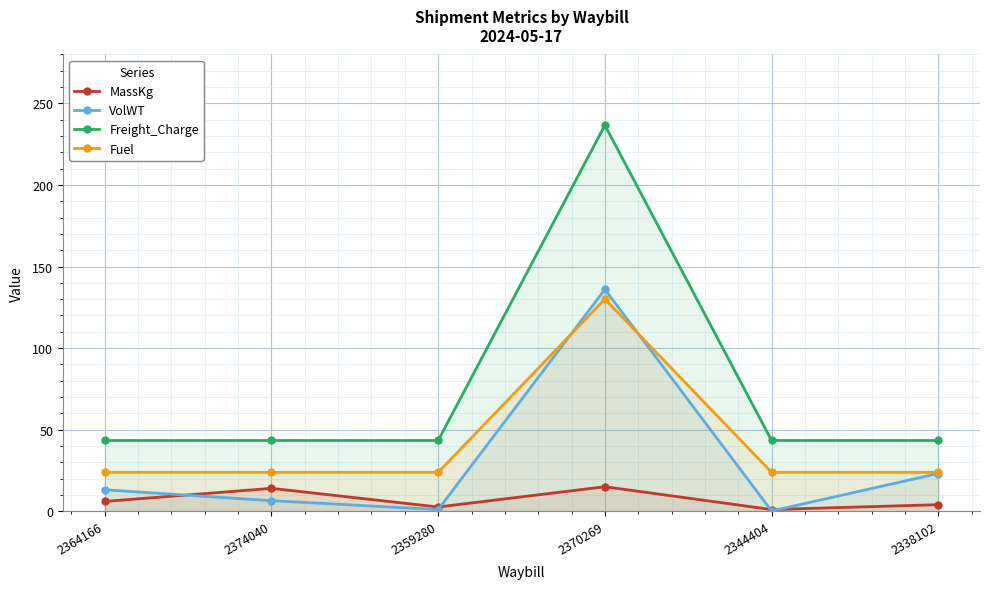

What is the label of the 1st point from the right?

2338102